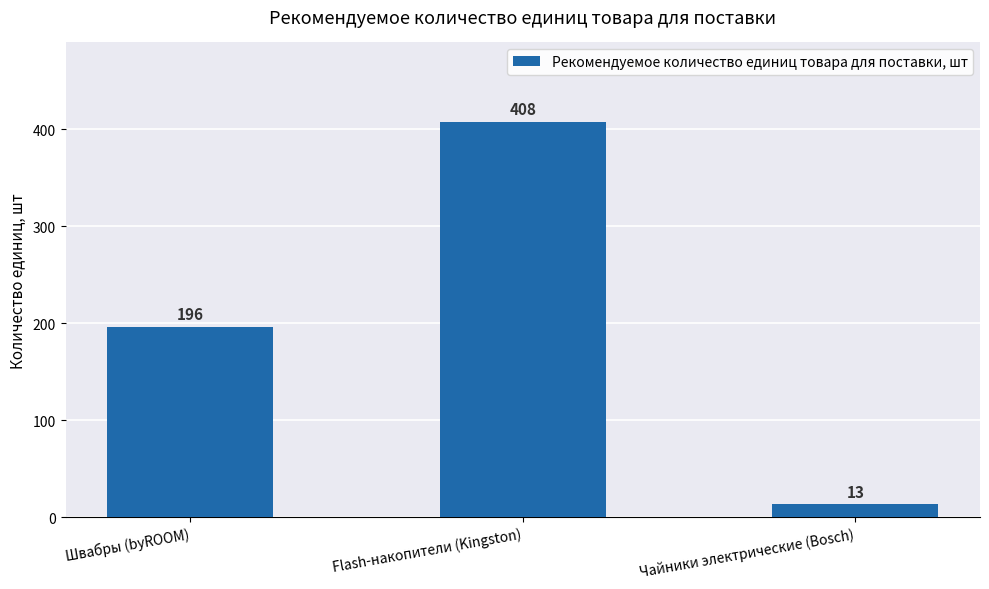

Reading left to right, extract all data points from this chart.

Швабры (byROOM)=196	Flash-накопители (Kingston)=408	Чайники электрические (Bosch)=13